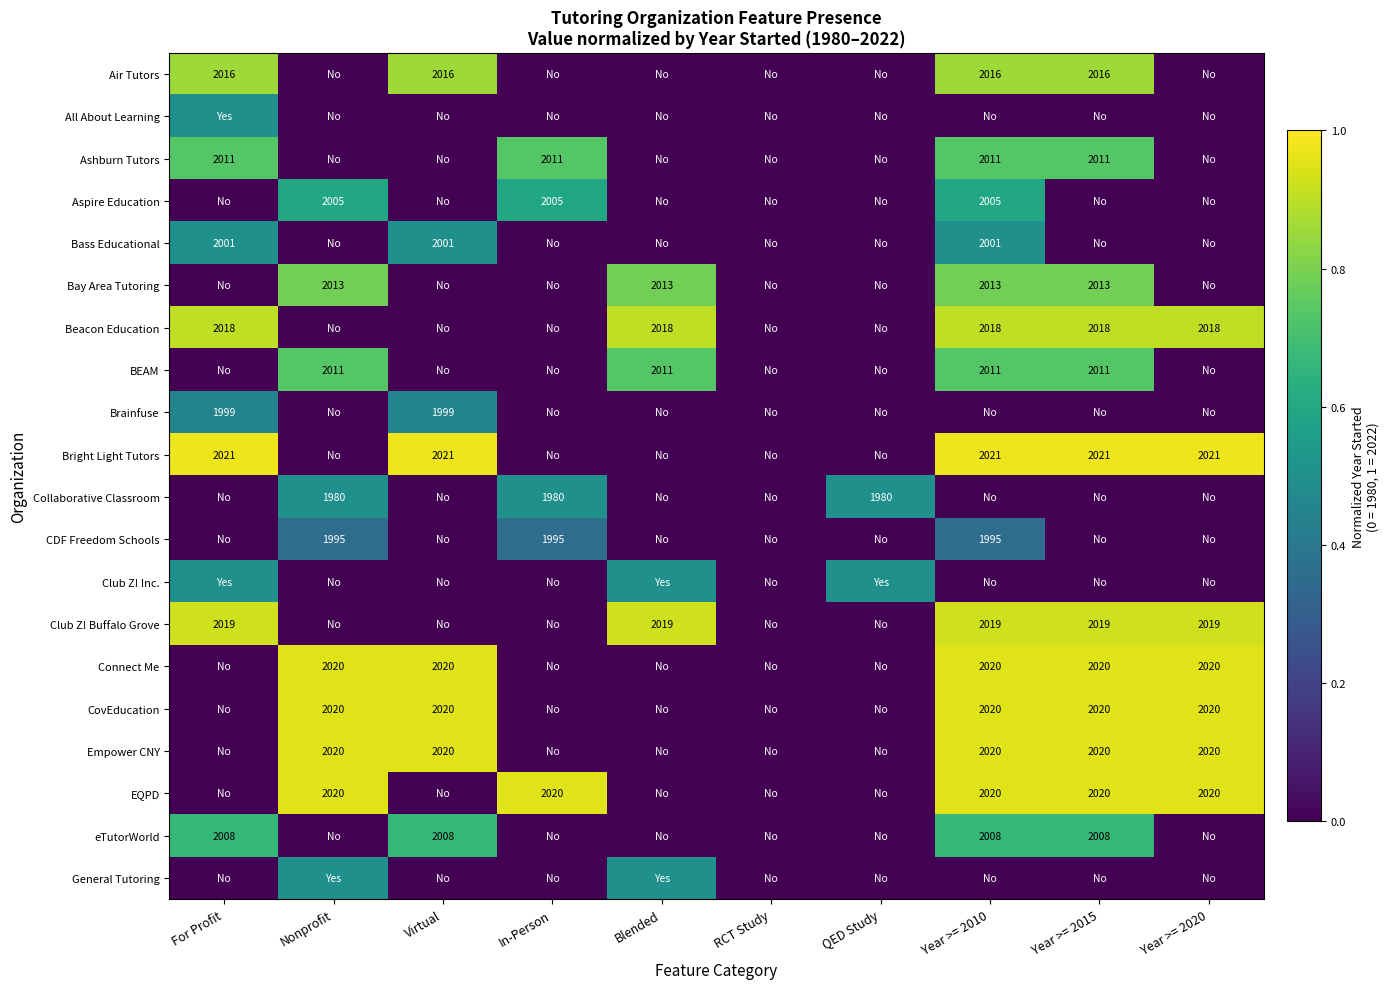

The Empower CNY series shows 2020.0 at Year >= 2015. True or false?

True